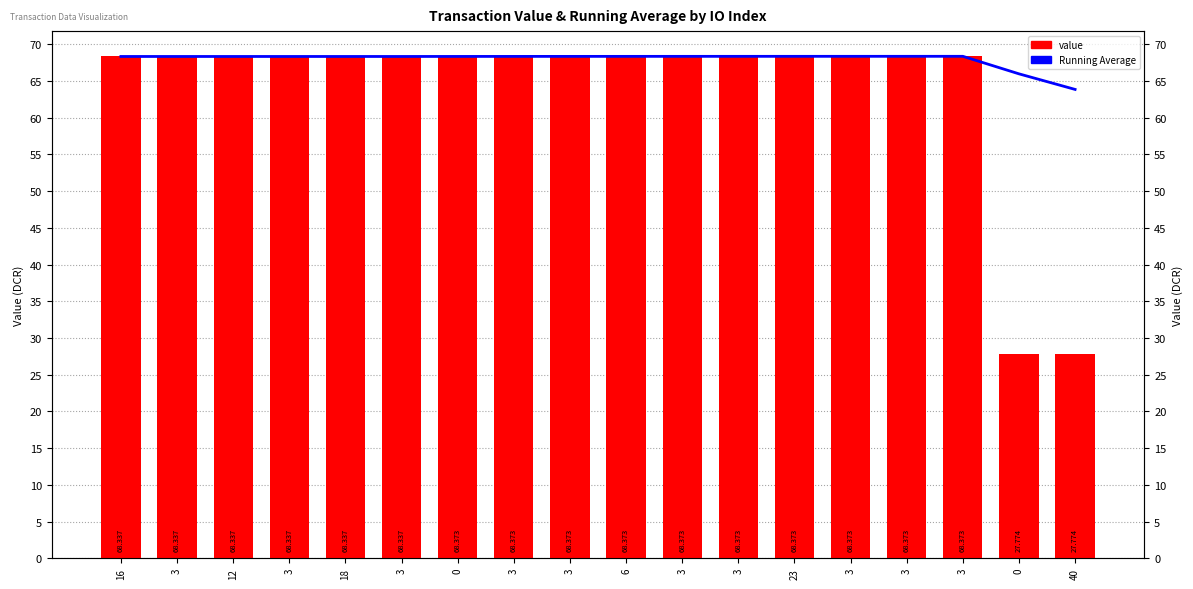

Rank the categories by value value from highest to lowest.

0, 3, 3, 6, 3, 3, 23, 3, 3, 3, 16, 3, 12, 3, 18, 3, 0, 40